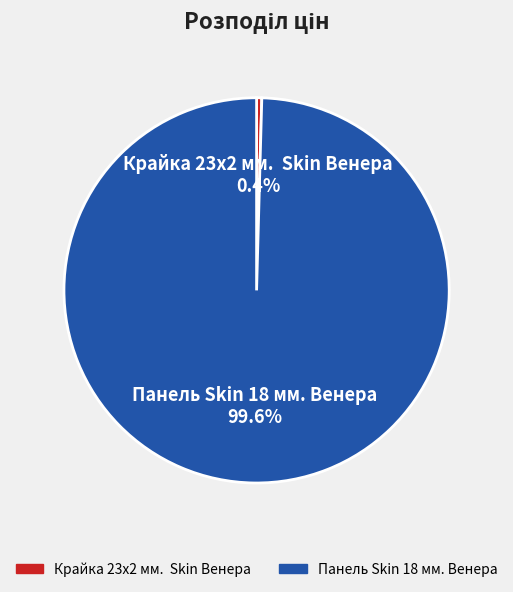

Rank the categories by value from highest to lowest.

Панель Skin 18 мм. Венера, Крайка 23x2 мм. Skin Венера